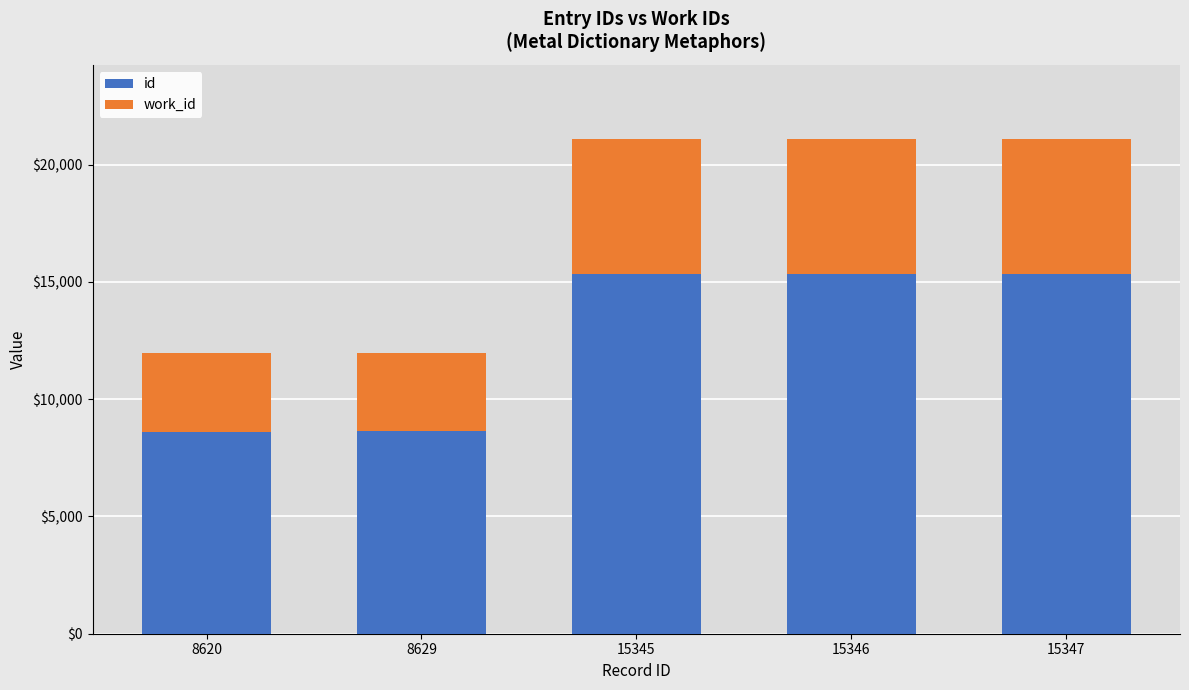

What is the sum of all id values?

63287